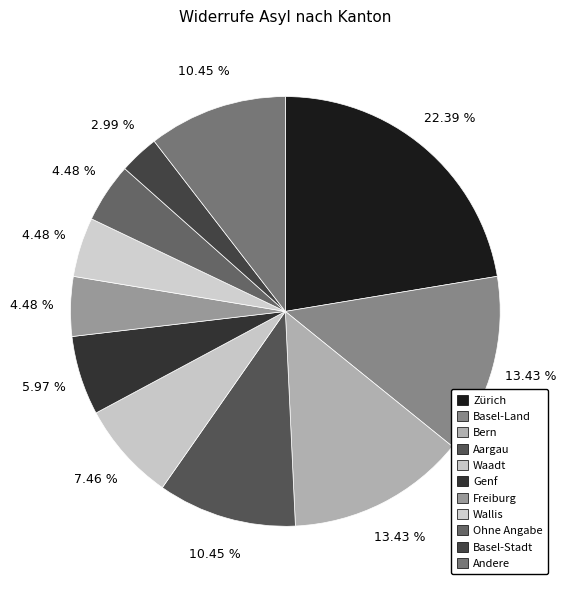

How many segments does this pie chart have?

11